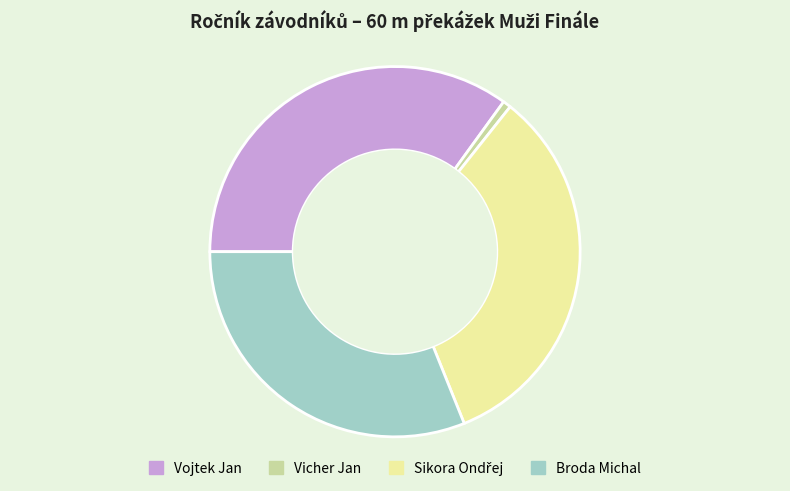

How many segments does this pie chart have?

4